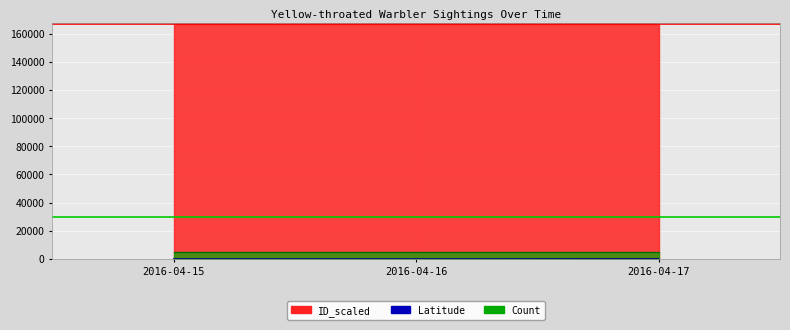

At 2016-04-17, list the series in order from largest to smallest.

ID line, Count line, Latitude line